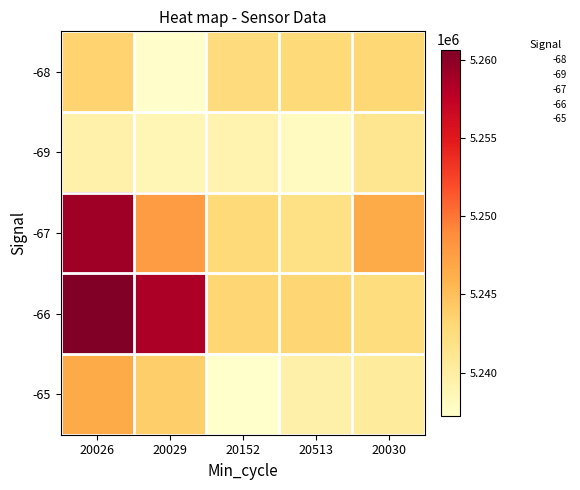

Which series has the largest total across all categories?

-66